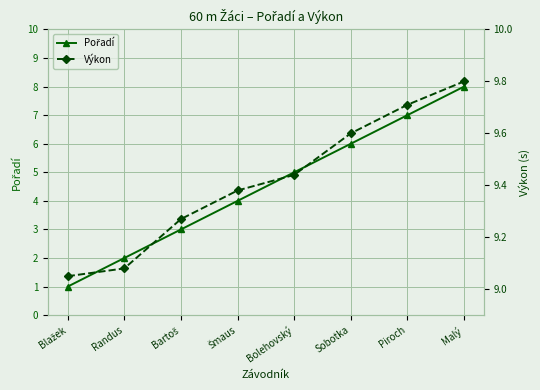

Is the value of Výkon at Piroch greater than the value of Pořadí at Sobotka?

Yes